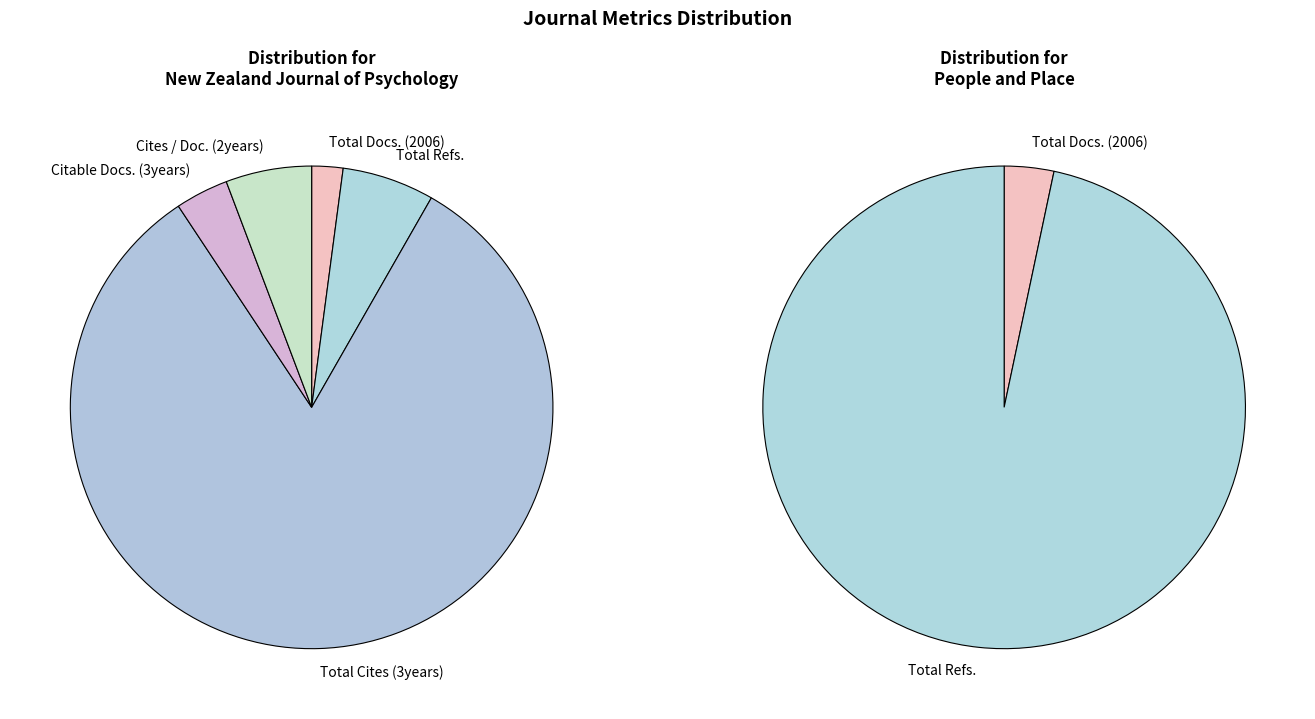

Which slice represents more than half of the pie?

Total Cites (3years)